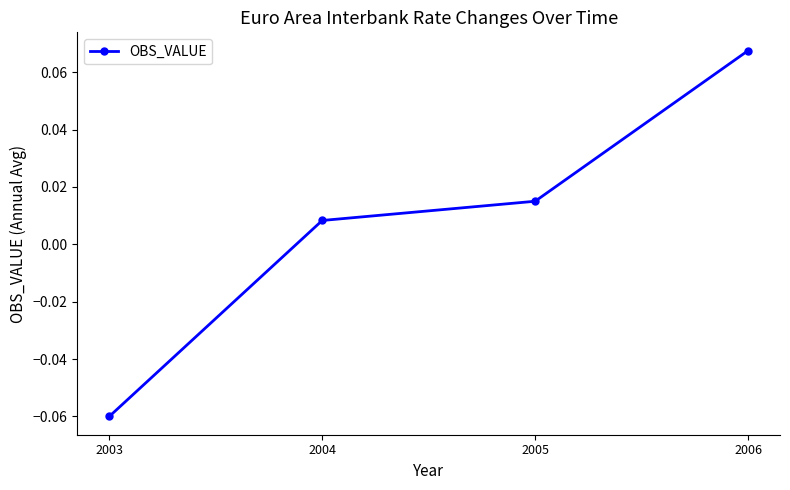

How many values are above zero?

3